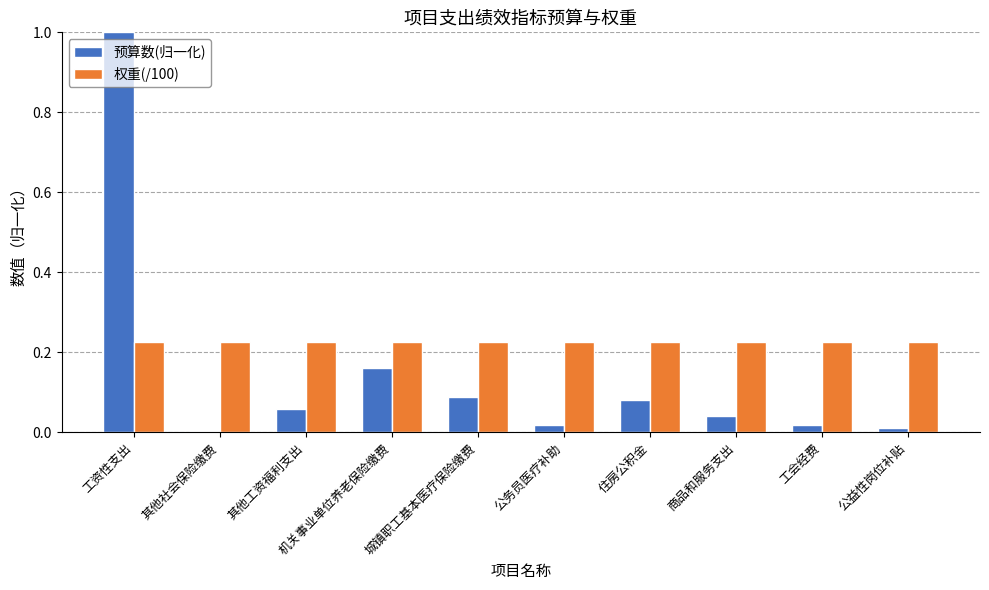

The 权重(/100) series shows 0.3 at 城镇职工基本医疗保险缴费. True or false?

False